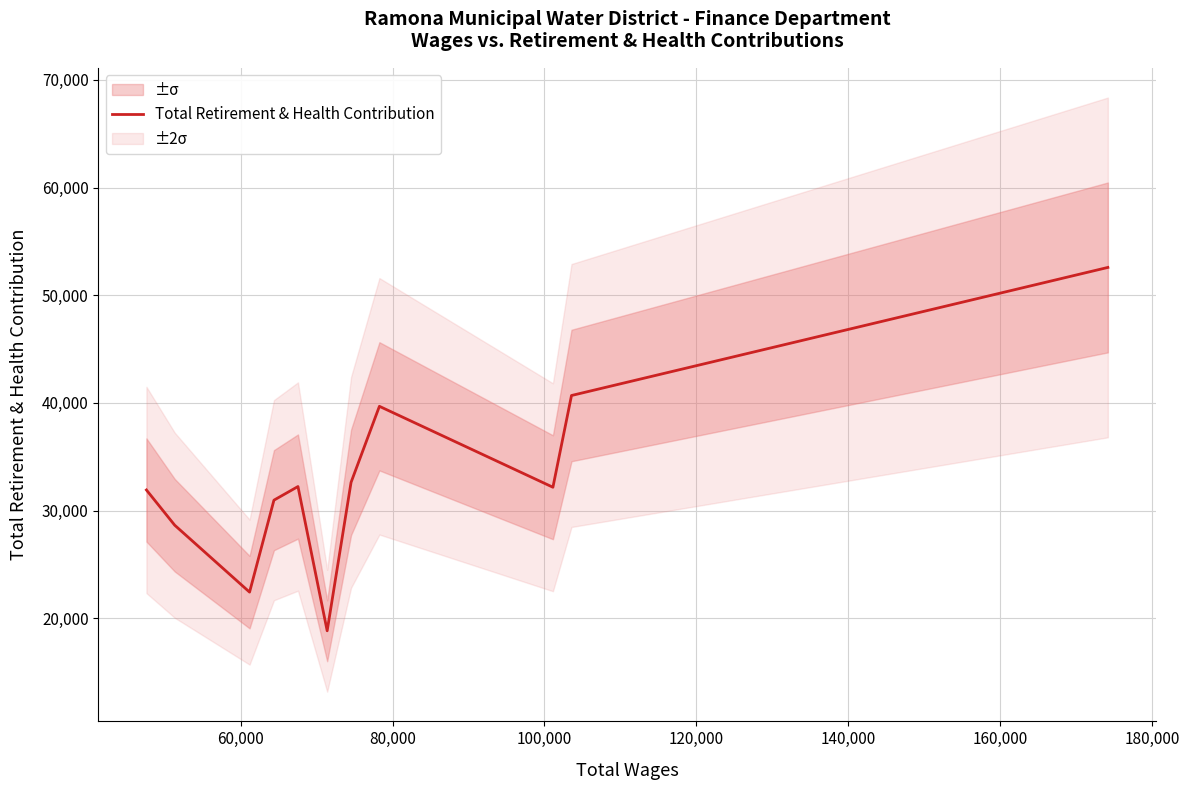

Is this an area chart (filled region under the line)?

No